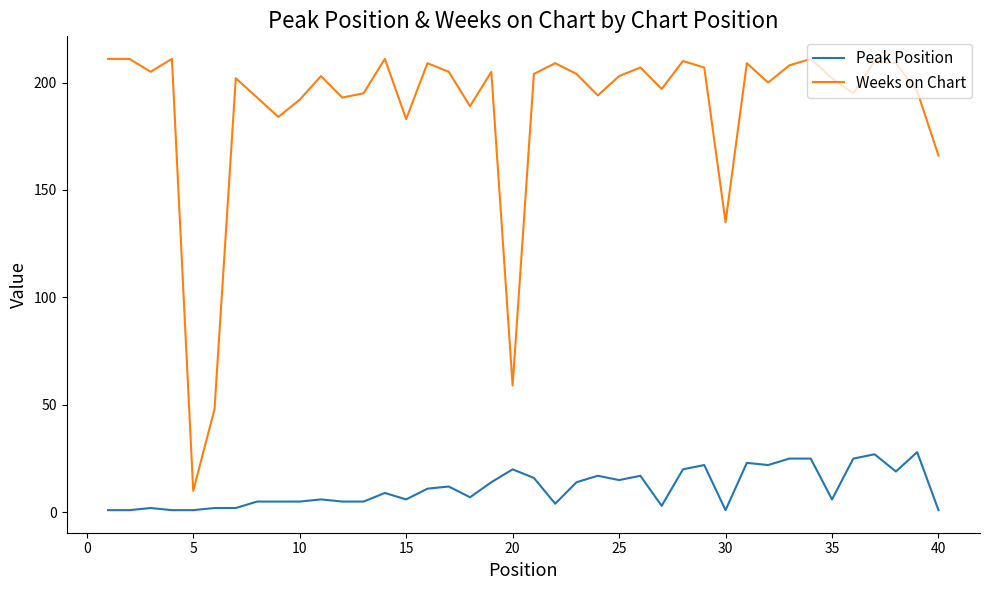

What are all the series names shown in the legend?

Peak Position, Weeks on Chart